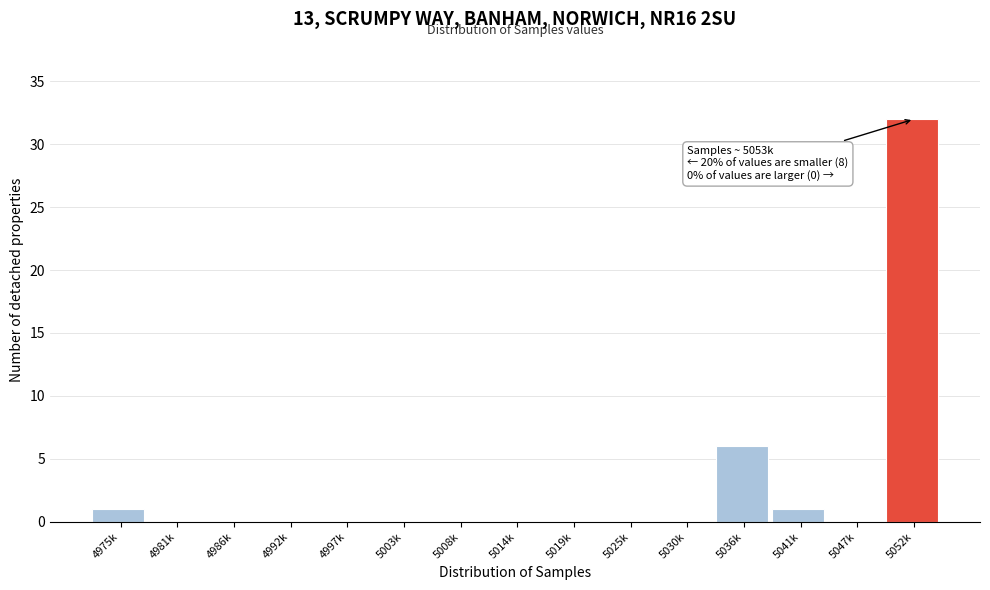

Reading left to right, list all the values displayed in this chart.

4975k=1	4981k=0	4986k=0	4992k=0	4997k=0	5003k=0	5008k=0	5014k=0	5019k=0	5025k=0	5030k=0	5036k=6	5041k=1	5047k=0	5052k=32